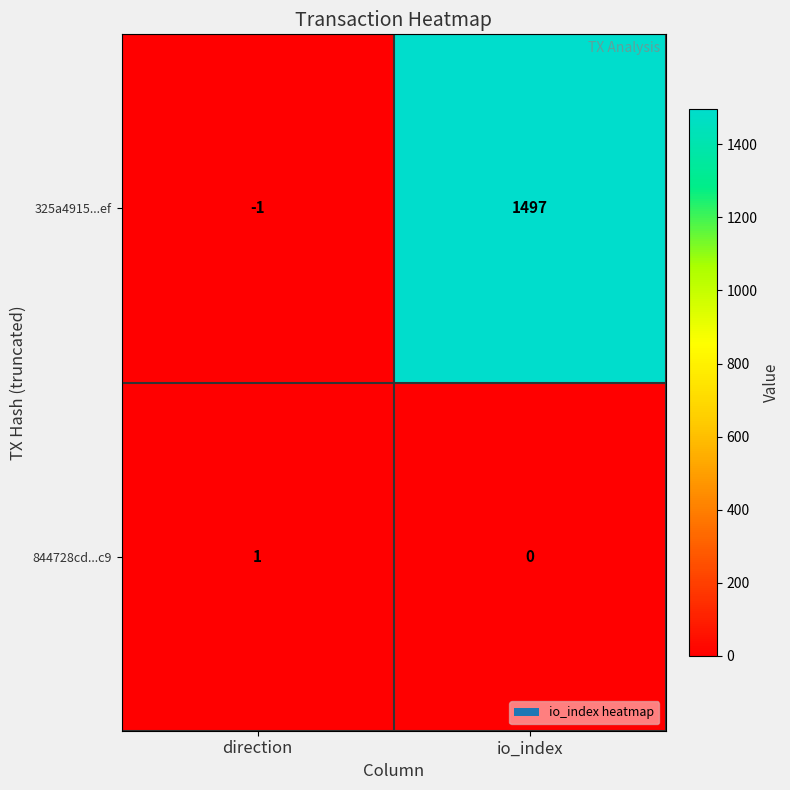

Is it true that 325a4915...ef equals -1 at direction?

True